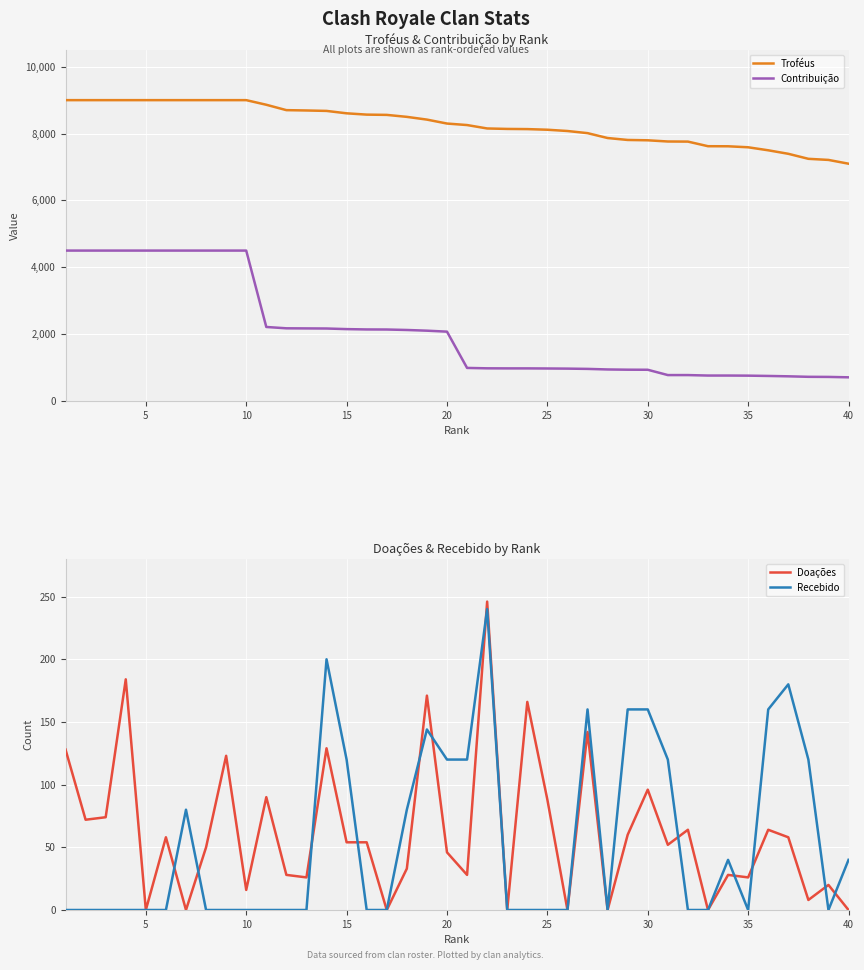

Is it true that Recebido equals 167 at 35?

False